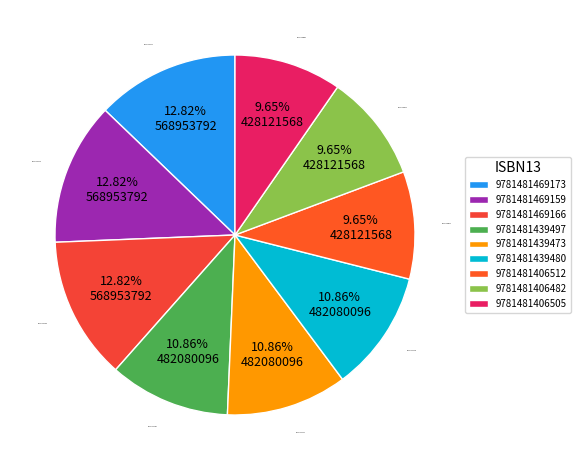

To the nearest percent, what percentage of the pie is 9781481439480?

11%